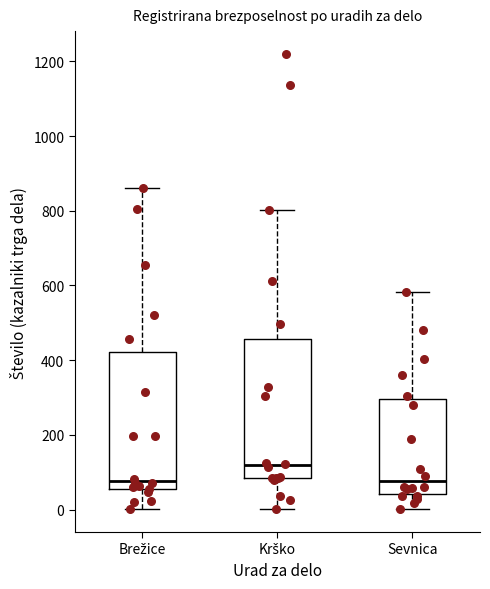

Where is the lower edge of the box for Sevnica on the y-axis? The values are not printed on the chart, so give them approximately, as read against the axis.

40